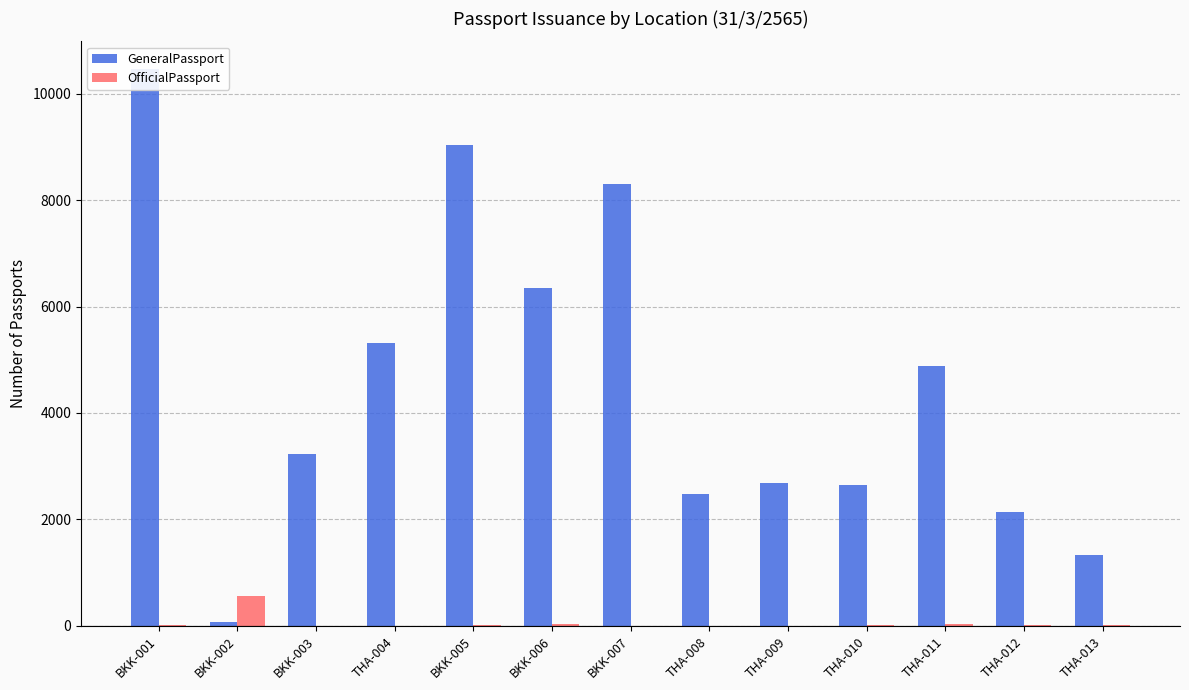

How many series are shown in this chart?

2